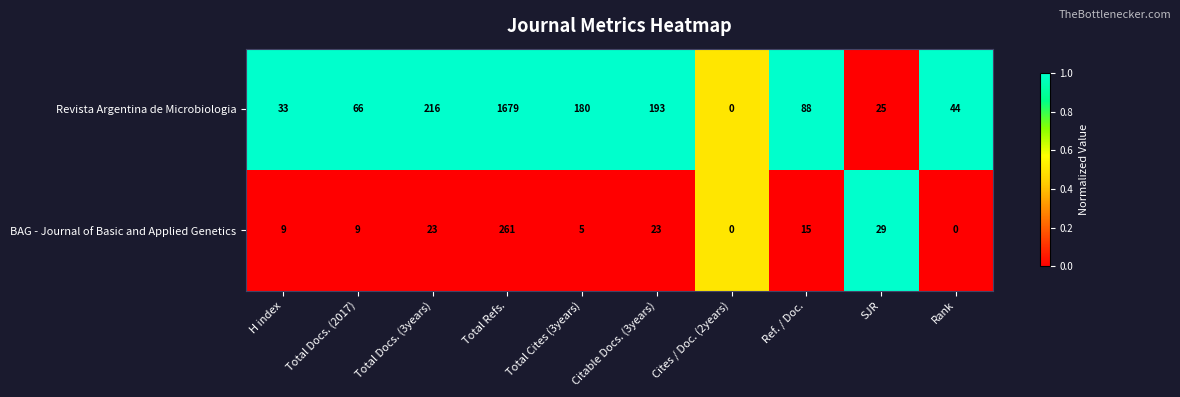

Rank the series at Citable Docs. (3years) from highest to lowest value.

Revista Argentina de Microbiologia, BAG - Journal of Basic and Applied Genetics